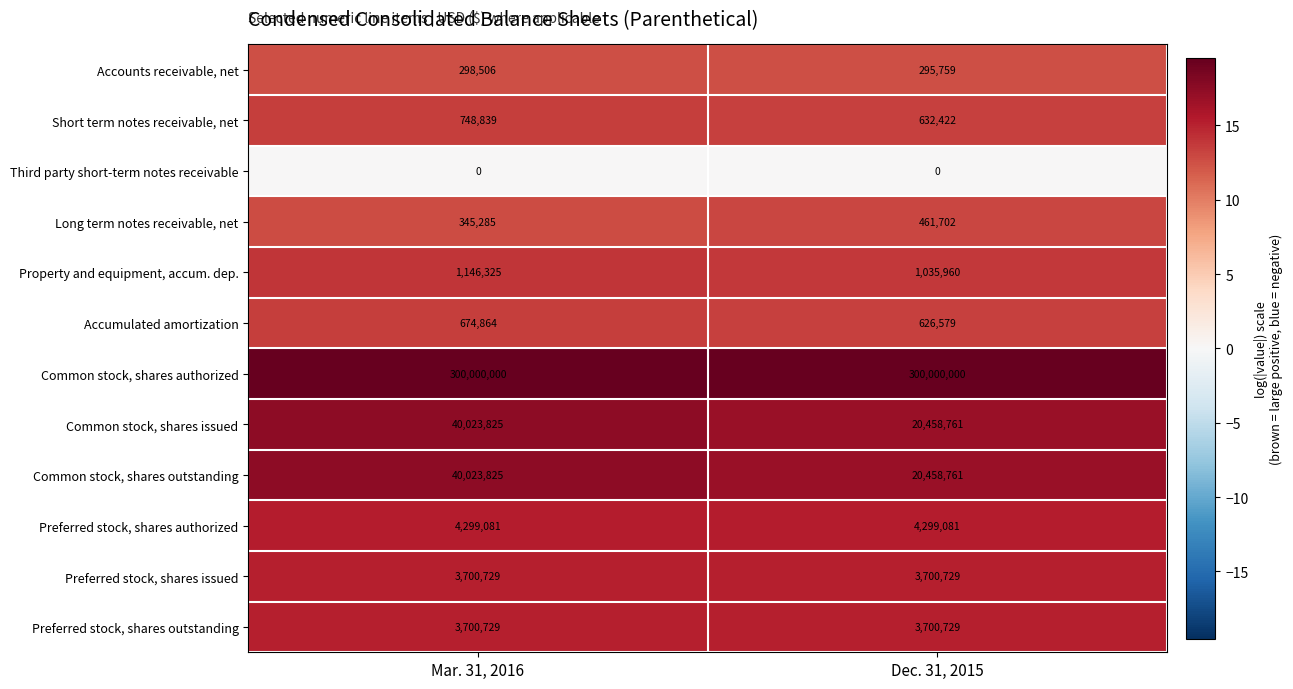

Rank the categories by Accounts receivable, net value from lowest to highest.

Dec. 31, 2015, Mar. 31, 2016